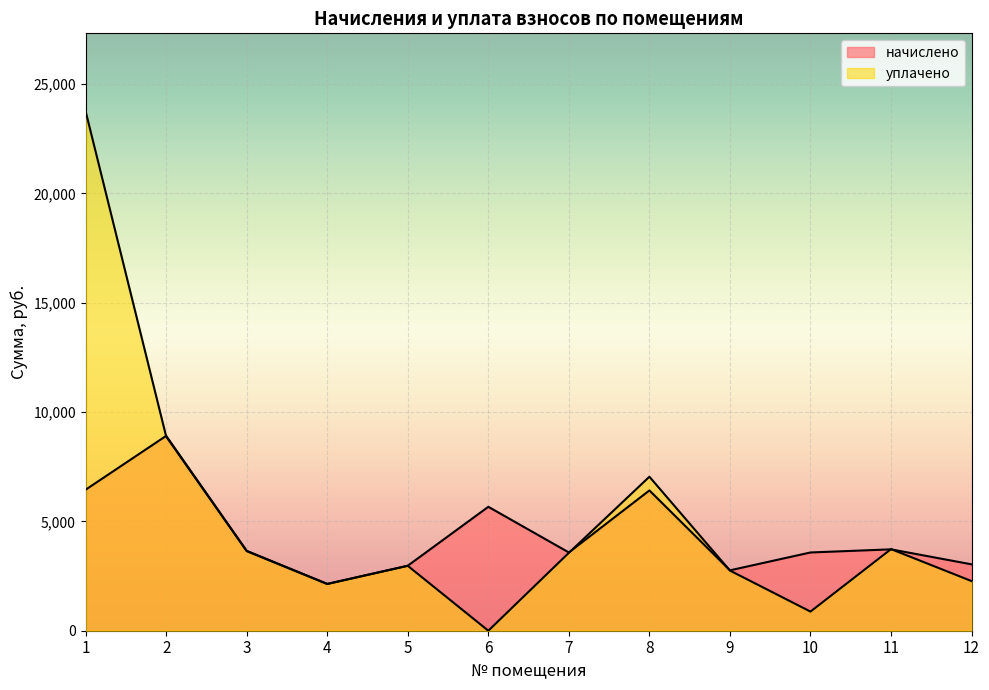

What is the sum of the начислено values at 10 and 5?

6552.2